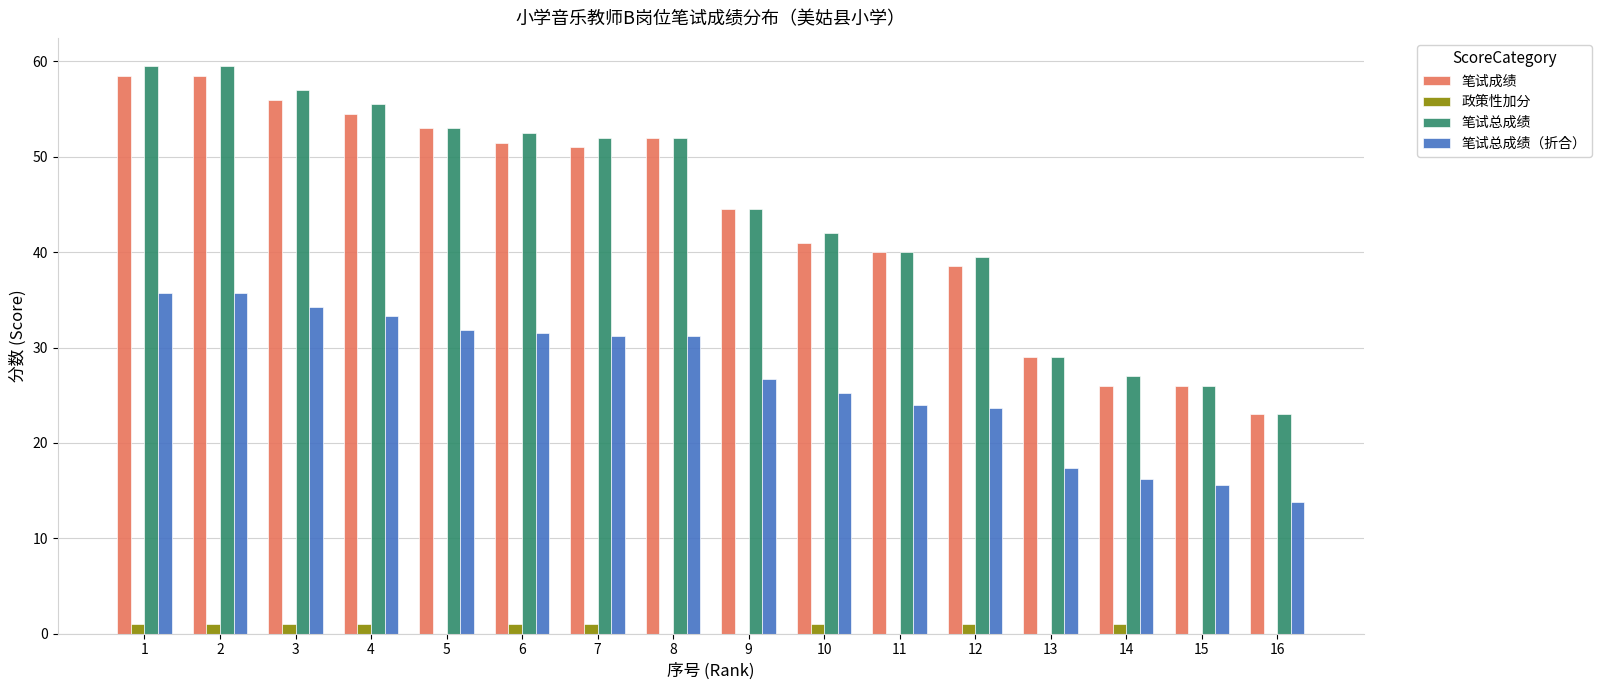

Between 2 and 8, which series saw the biggest shift?

笔试总成绩